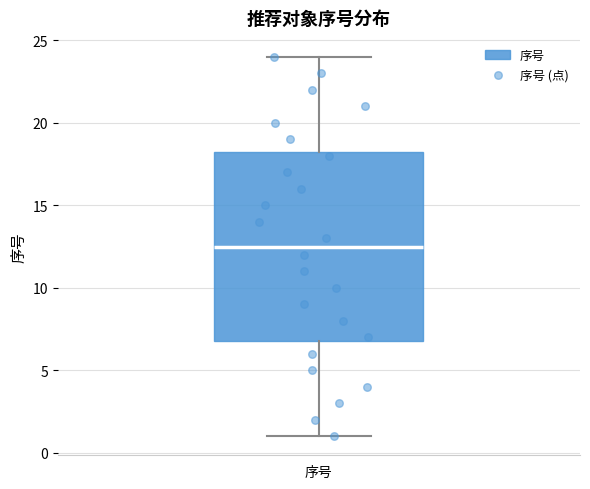

Transcribe this box plot: give where the median line is, the range the box spans, and where the two whiskers end, as read against the y-axis. The values are not printed on the chart, so give them approximately, as read against the axis.

median 12.5, box 7.0 to 18.5, whiskers 1.0 to 24.0